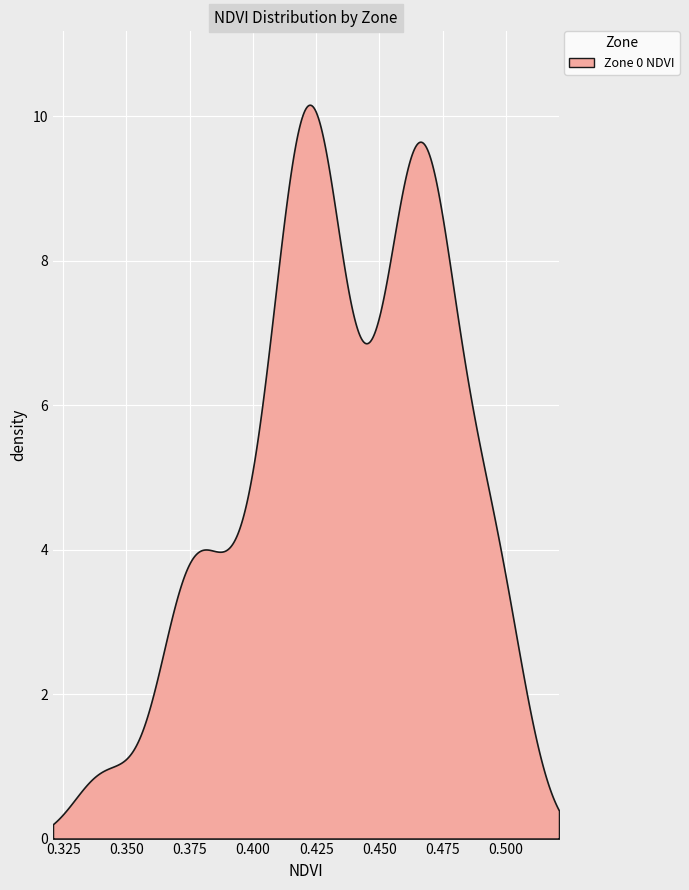

Is it true that the value at 19 is 0.8?

False